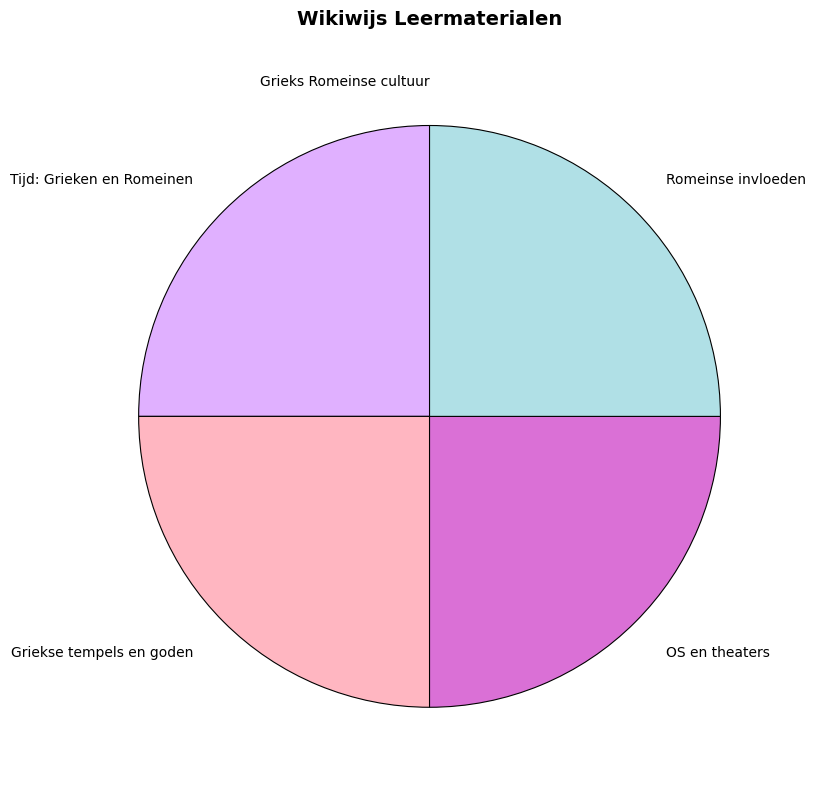

True or false: OS en theaters accounts for 25% of the total.

True